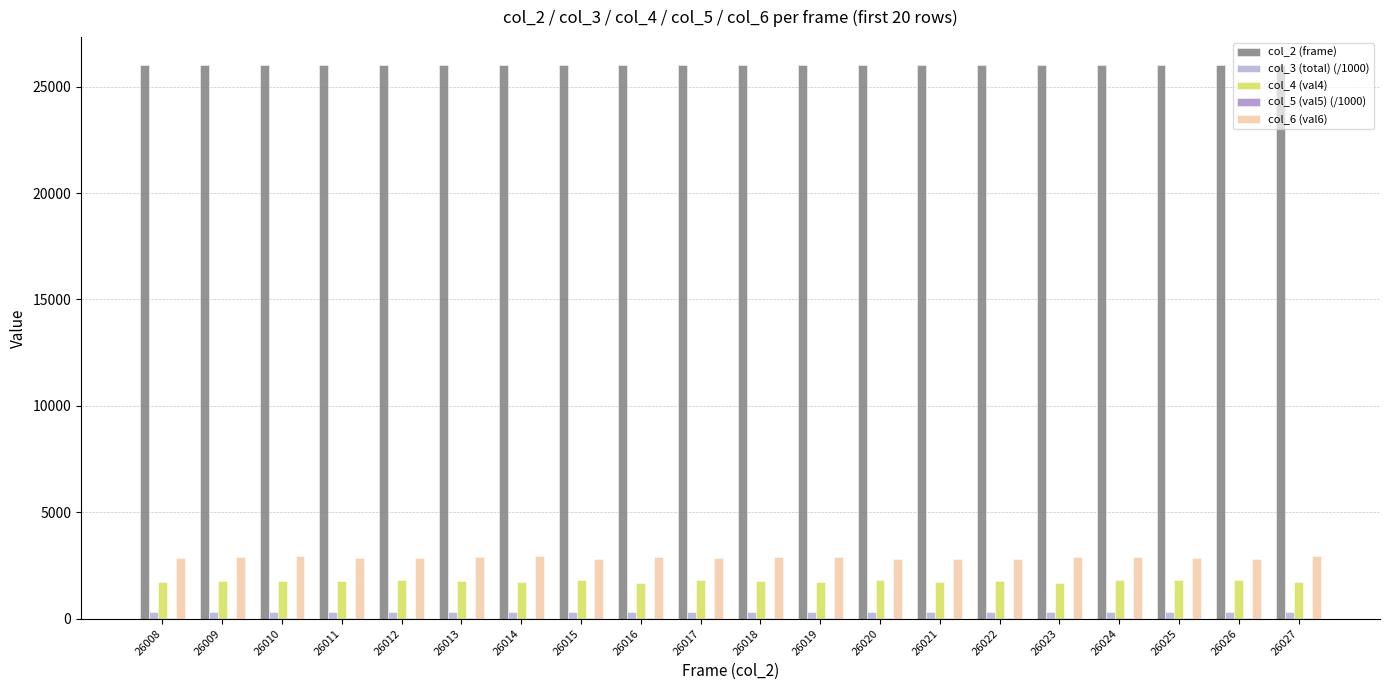

What is the sum of all col_4 (val4) values?

35256.0